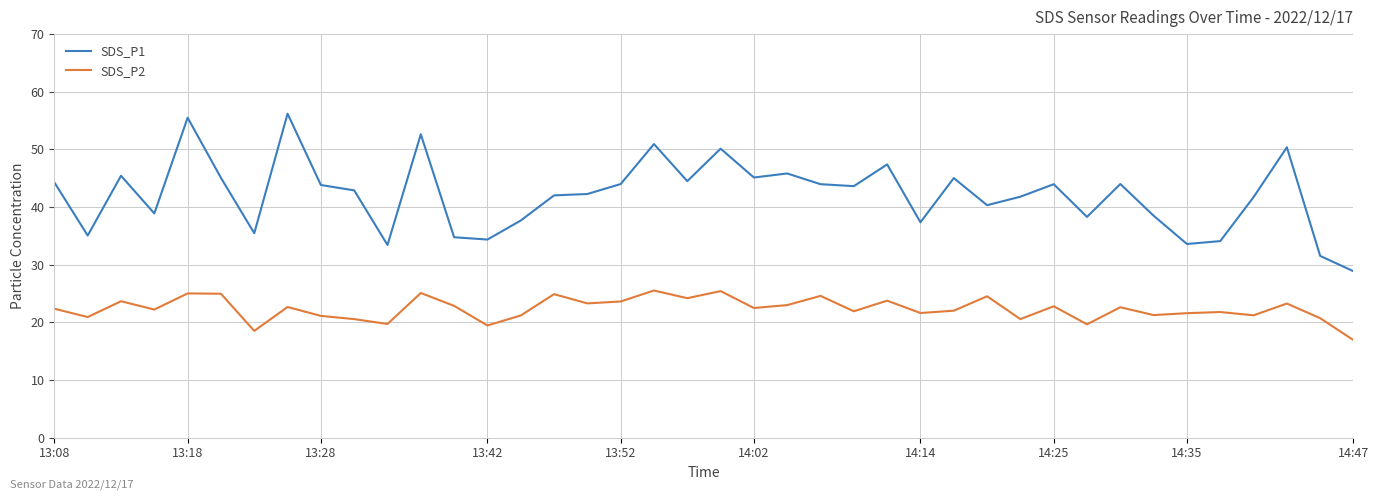

Which series has the largest total across all categories?

SDS_P1